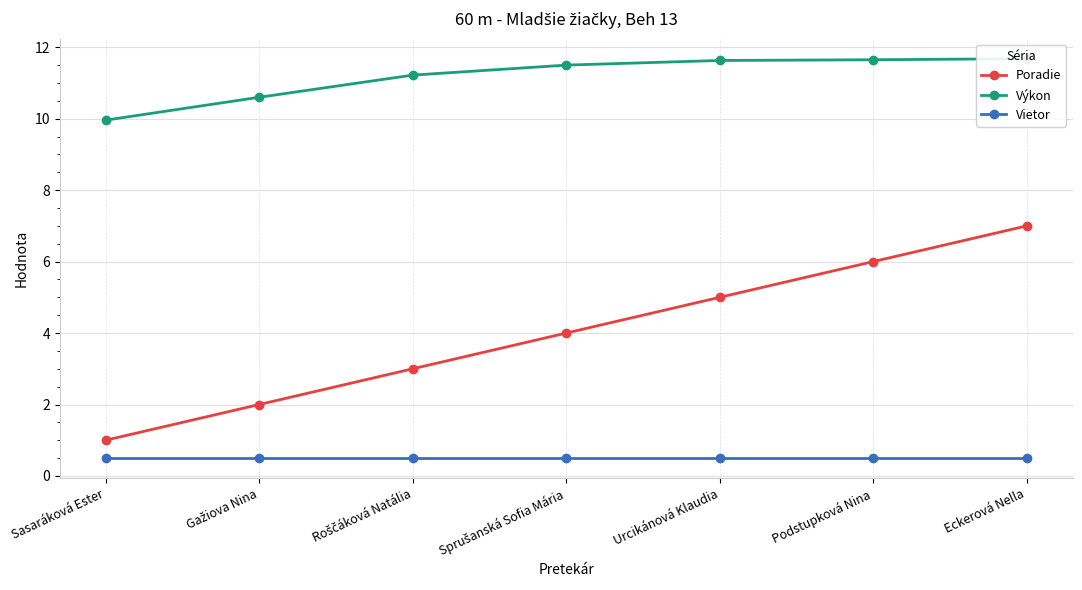

Count the number of data series in this chart.

3